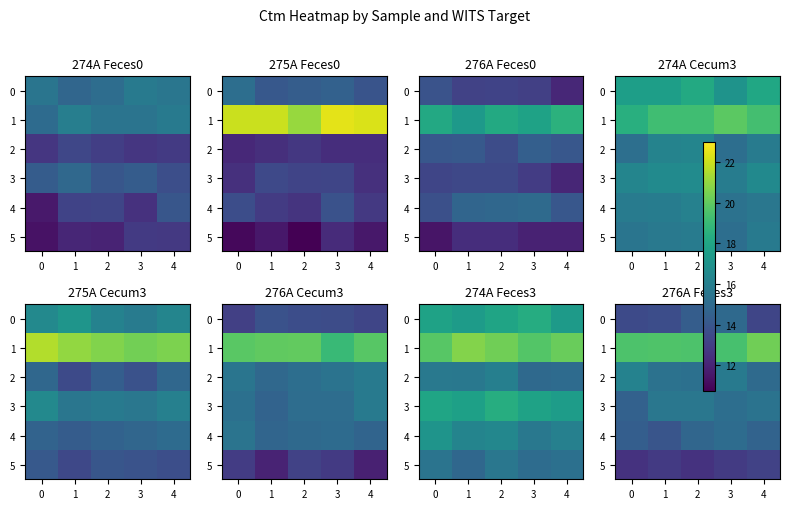

The value of row_5 at 2 is 12.9. True or false?

True